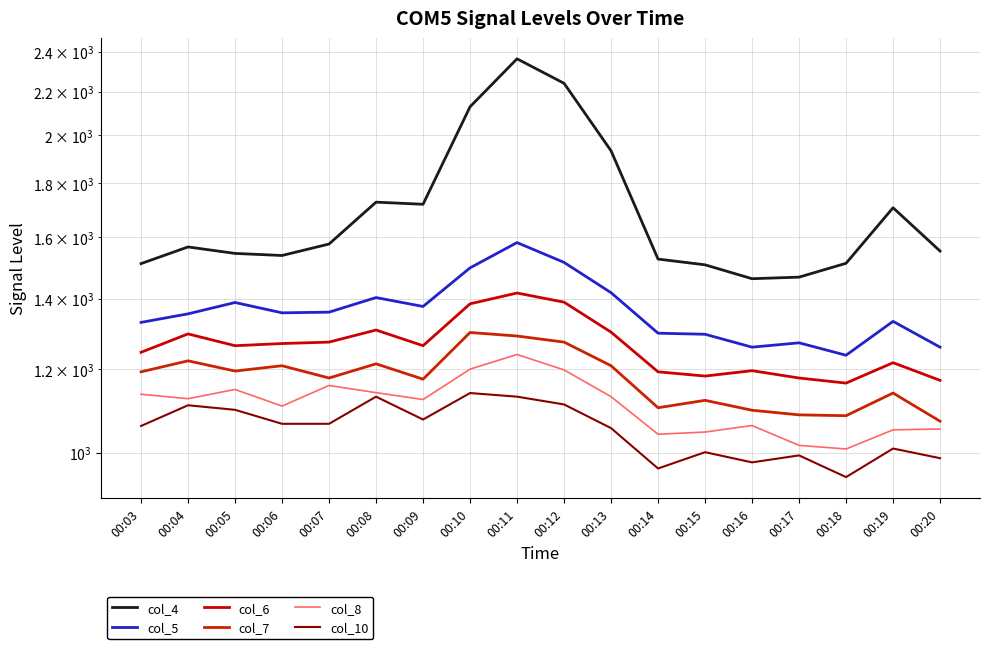

Where is the first local minimum for col_6?

00:05